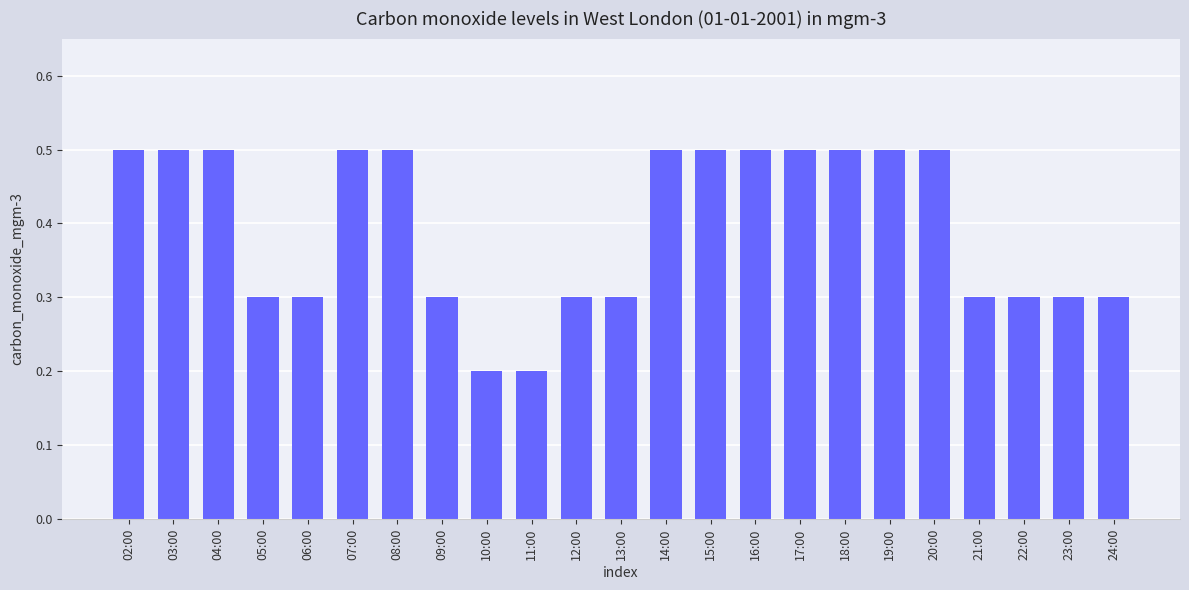

Reading left to right, extract all data points from this chart.

02:00=0.5	03:00=0.5	04:00=0.5	05:00=0.3	06:00=0.3	07:00=0.5	08:00=0.5	09:00=0.3	10:00=0.2	11:00=0.2	12:00=0.3	13:00=0.3	14:00=0.5	15:00=0.5	16:00=0.5	17:00=0.5	18:00=0.5	19:00=0.5	20:00=0.5	21:00=0.3	22:00=0.3	23:00=0.3	24:00=0.3